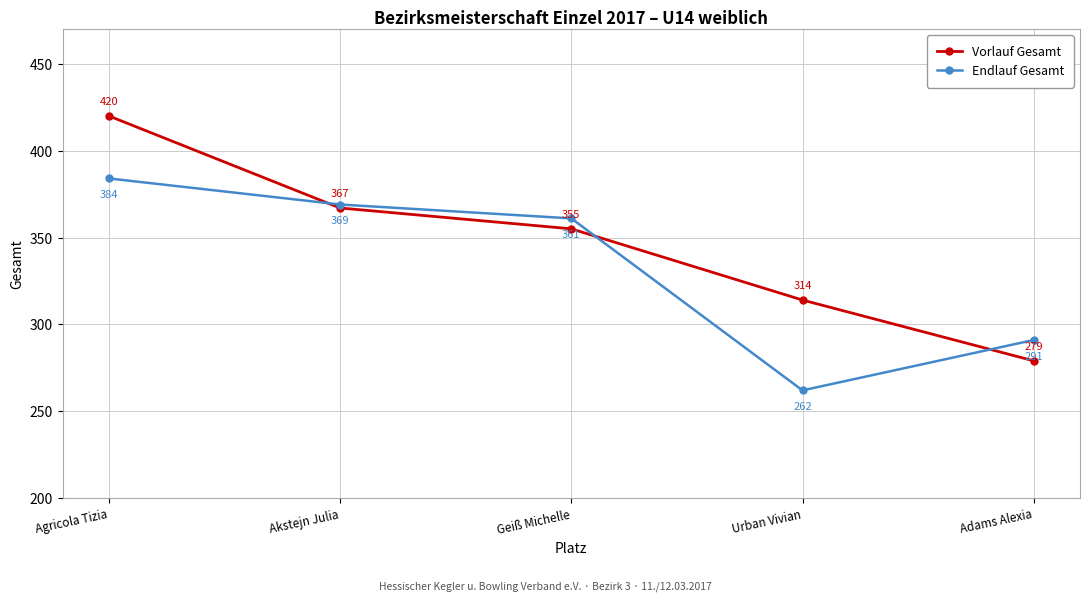

How many lines are shown in the chart?

2